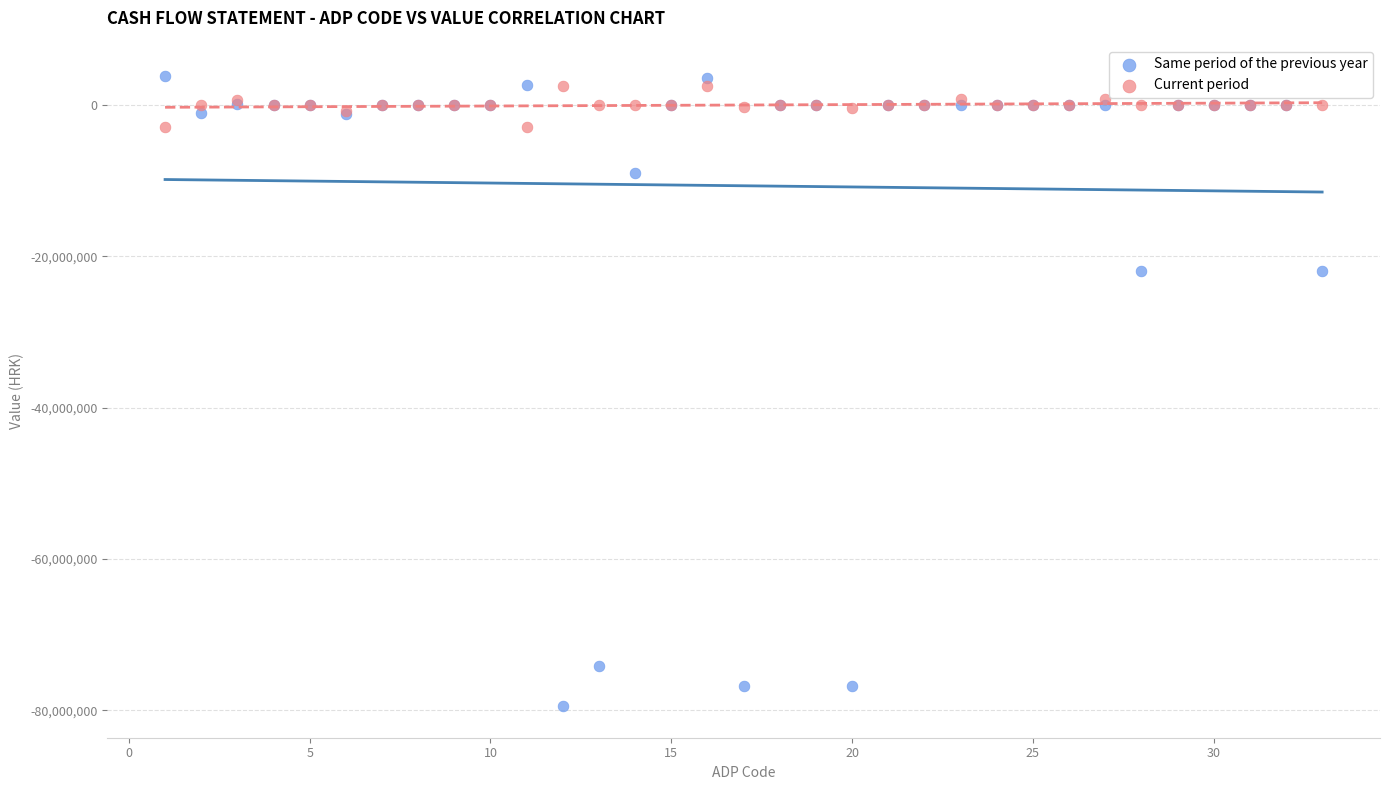

What is the X range (max minus min) for the scatter plot?

32